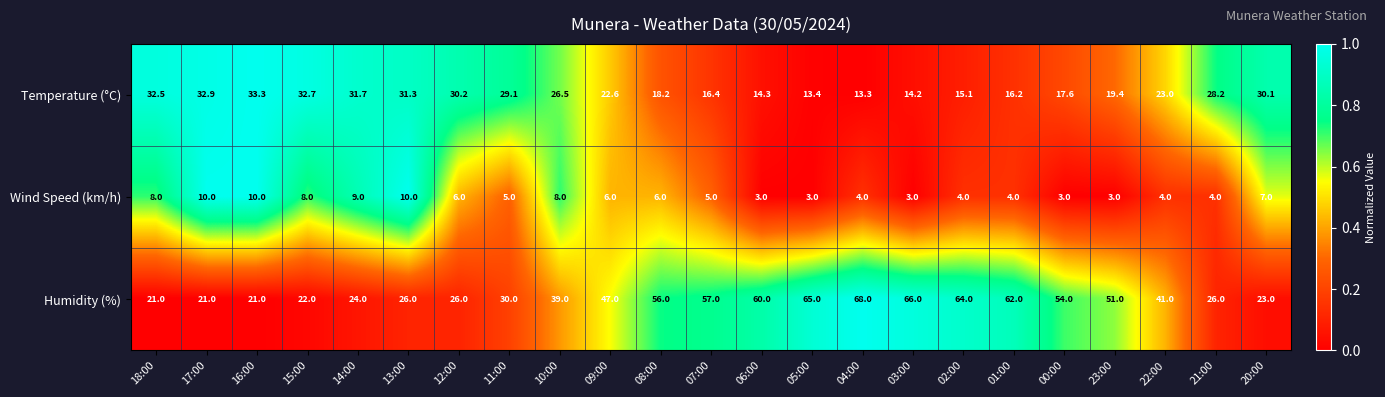

What is the sum of all Temperature (°C) values?

542.2